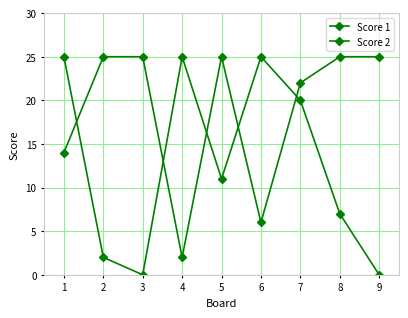

How many lines are shown in the chart?

2